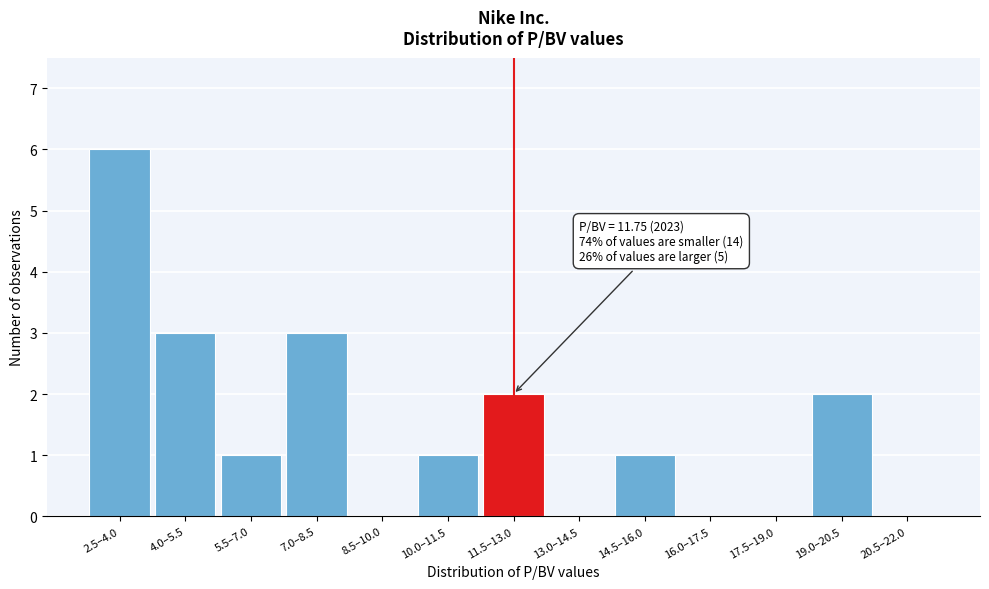

Reading right to left, list all the values displayed in this chart.

20.5–22.0=0	19.0–20.5=2	17.5–19.0=0	16.0–17.5=0	14.5–16.0=1	13.0–14.5=0	11.5–13.0=2	10.0–11.5=1	8.5–10.0=0	7.0–8.5=3	5.5–7.0=1	4.0–5.5=3	2.5–4.0=6